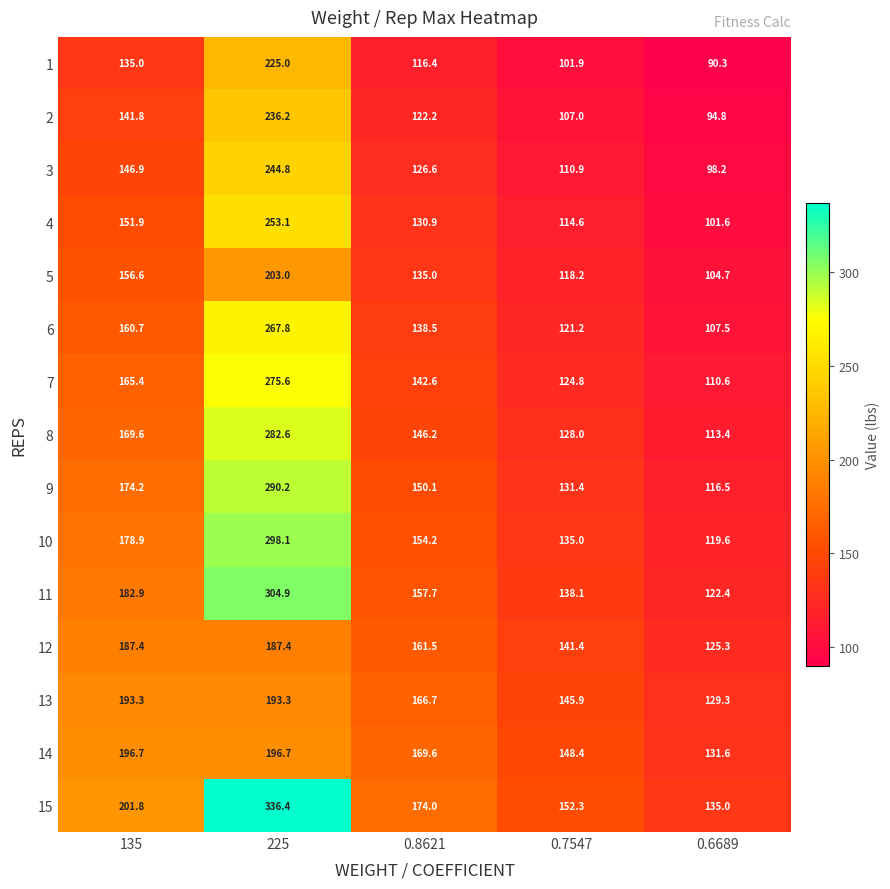

The 4 series shows 253.1 at 225. True or false?

True